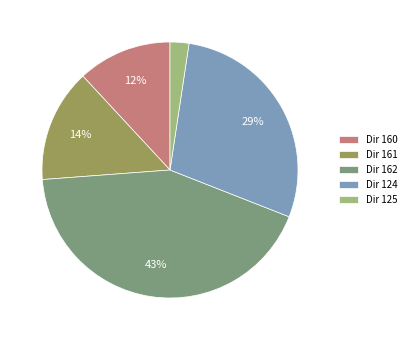

Is the sum of Dir 162 and Dir 125 greater than half?

No